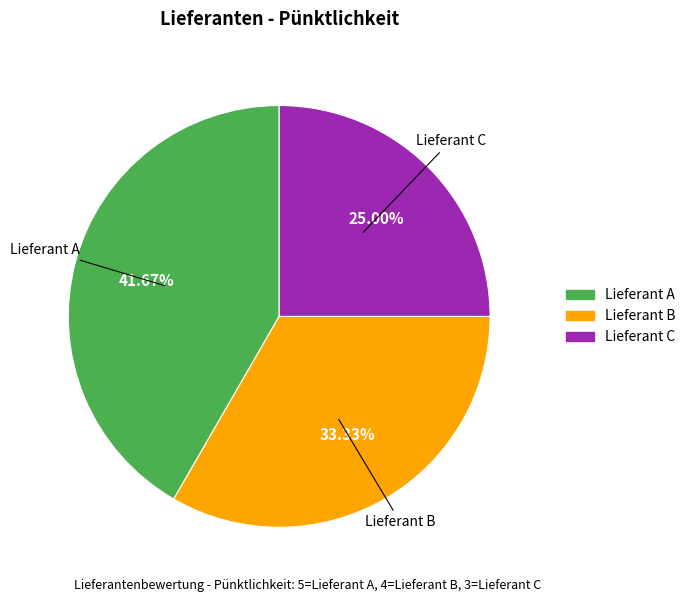

How many slices are in this pie chart?

3